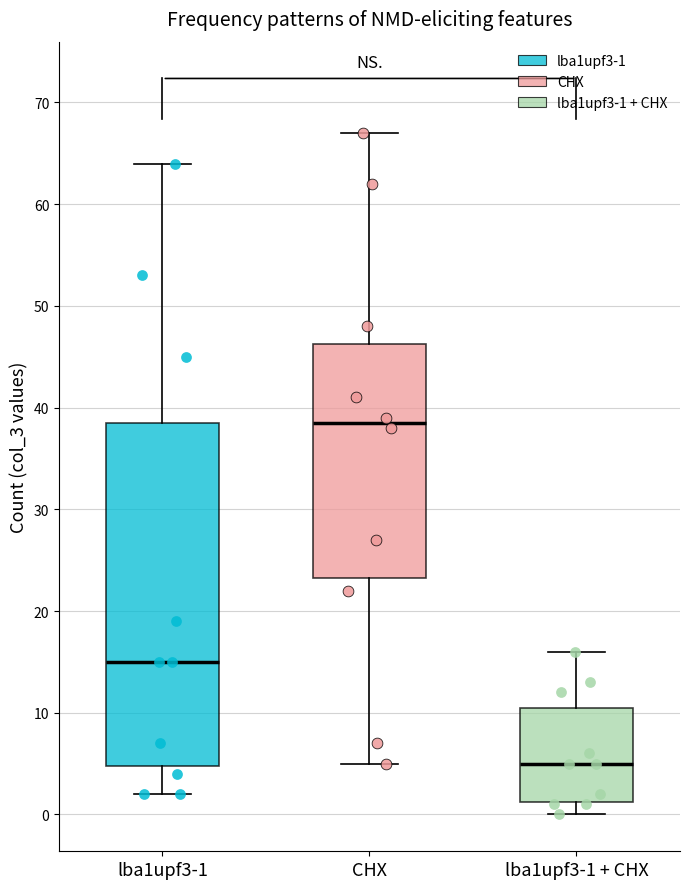

Reading left to right, read every box against the y-axis: the position of its median line, the range the box covers, and the ends of its whiskers. The values are not printed on the chart, so give them approximately, as read against the axis.

lba1upf3-1: median 15, box 5 to 39, whiskers 2 to 64
CHX: median 39, box 23 to 46, whiskers 5 to 67
lba1upf3-1 + CHX: median 5, box 1 to 11, whiskers 0 to 16